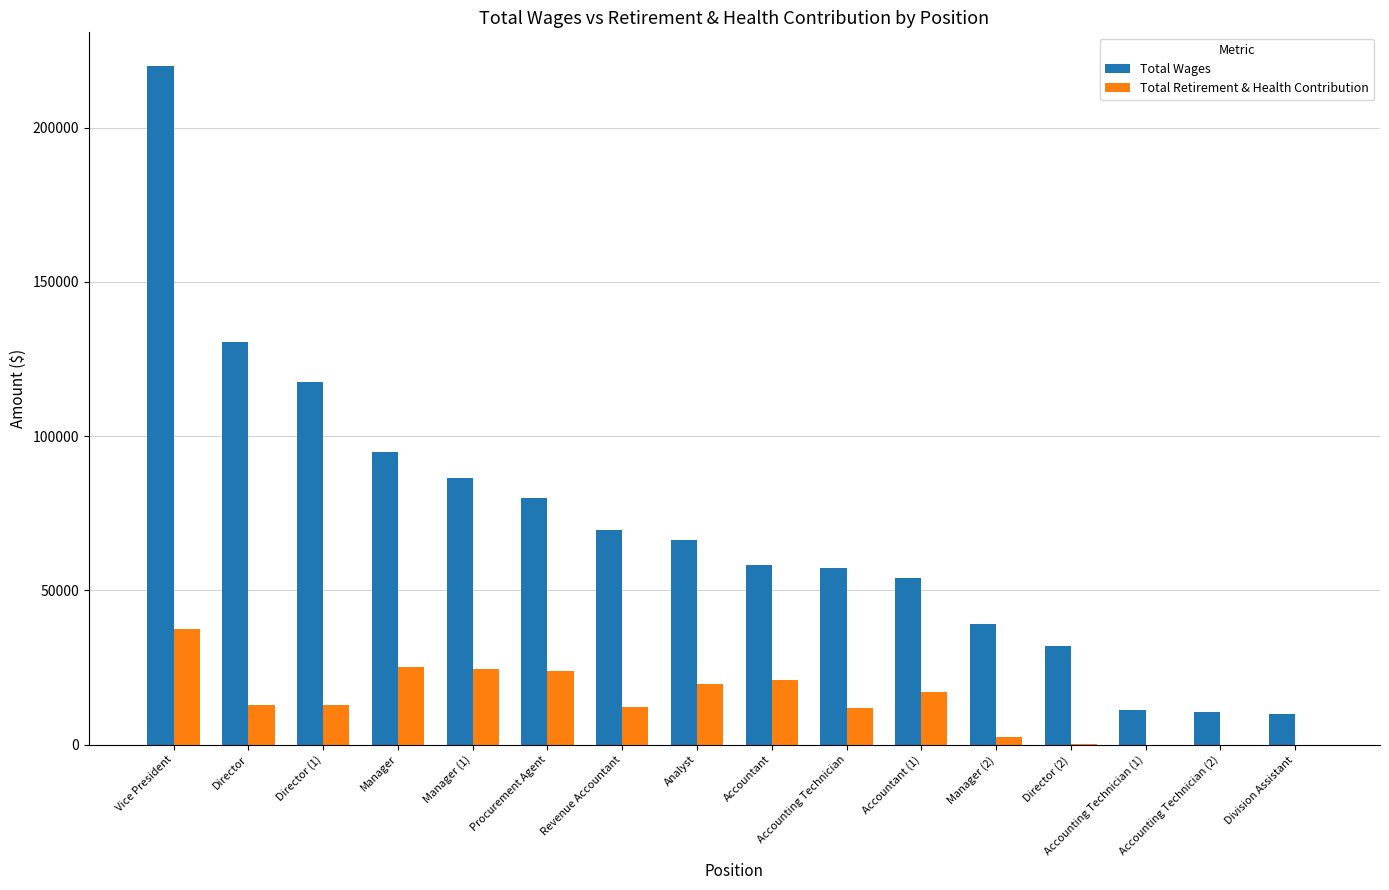

Count the number of data series in this chart.

2